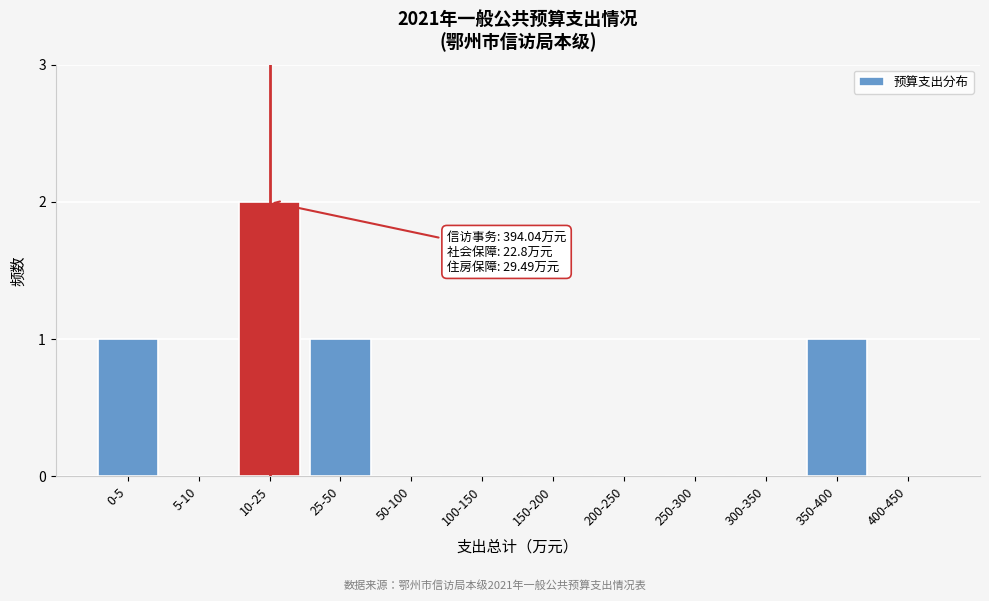

Reading left to right, extract all data points from this chart.

0-5=1	5-10=0	10-25=2	25-50=1	50-100=0	100-150=0	150-200=0	200-250=0	250-300=0	300-350=0	350-400=1	400-450=0